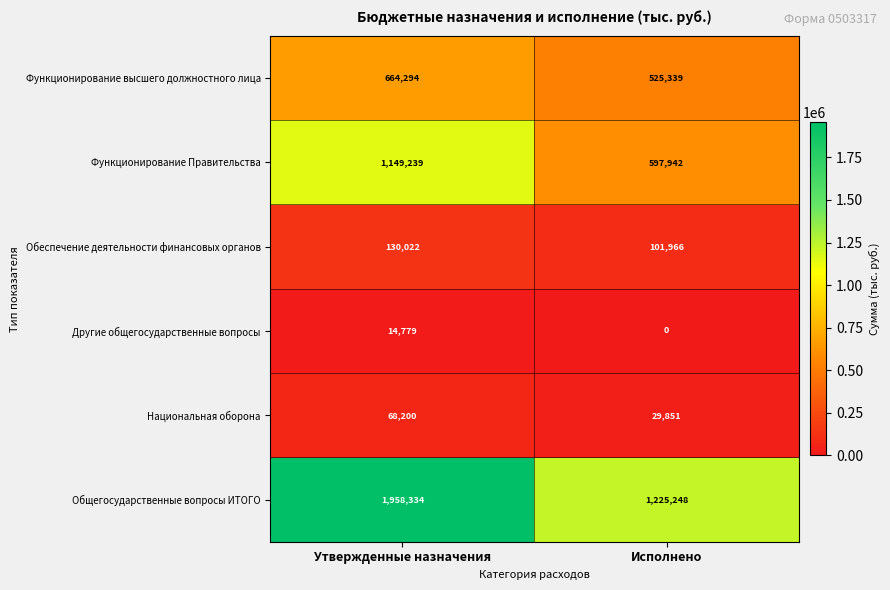

Count the number of categories in the chart.

2